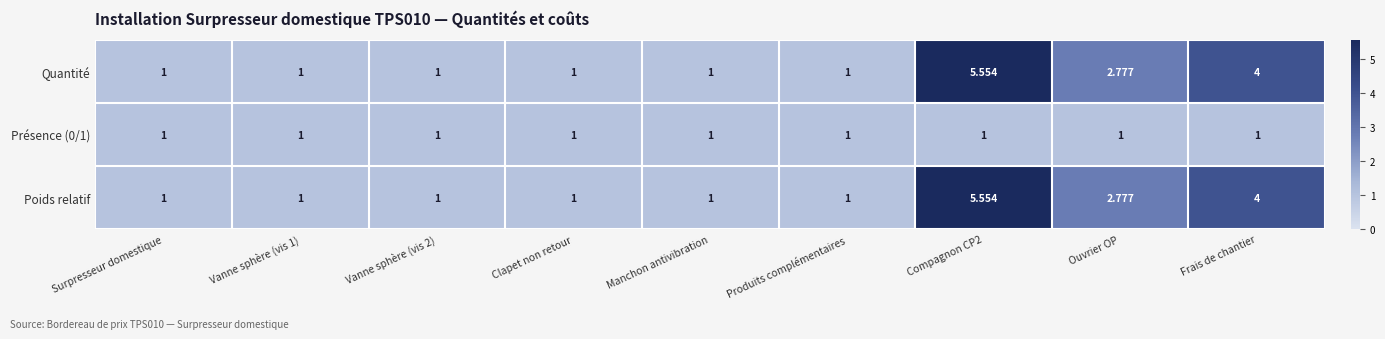

How many series are shown in this chart?

3